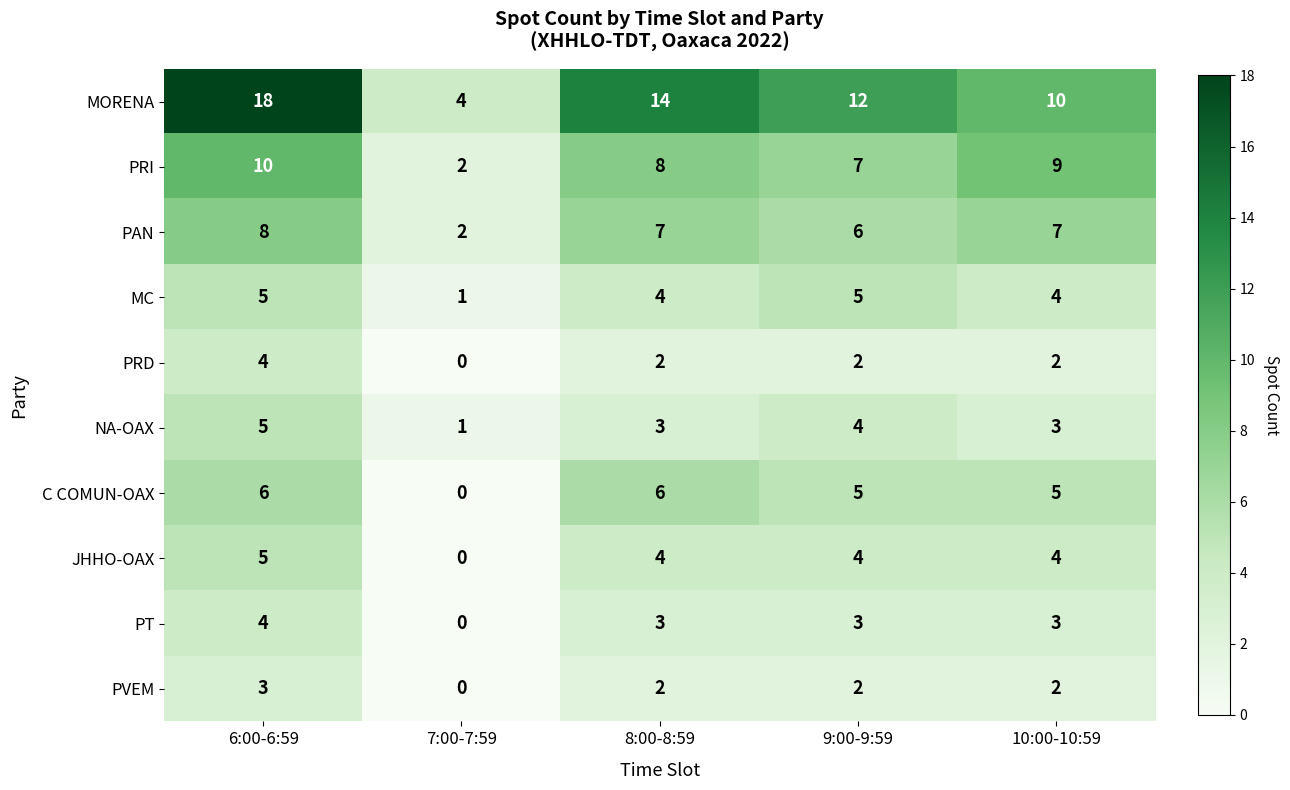

At which category is the sum across all series the highest?

6:00-6:59